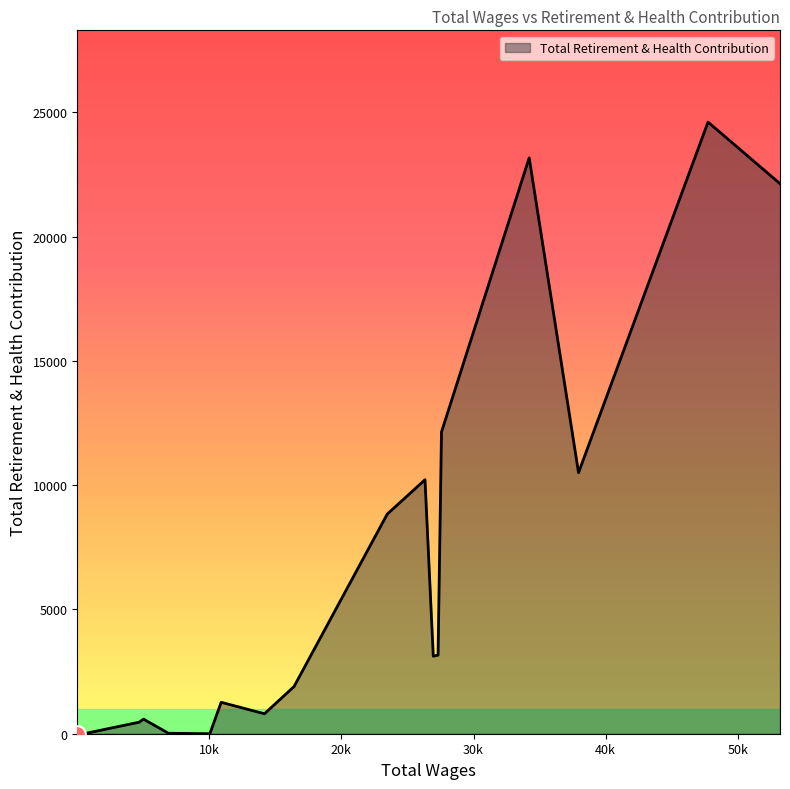

What is the greatest value displayed?

24608